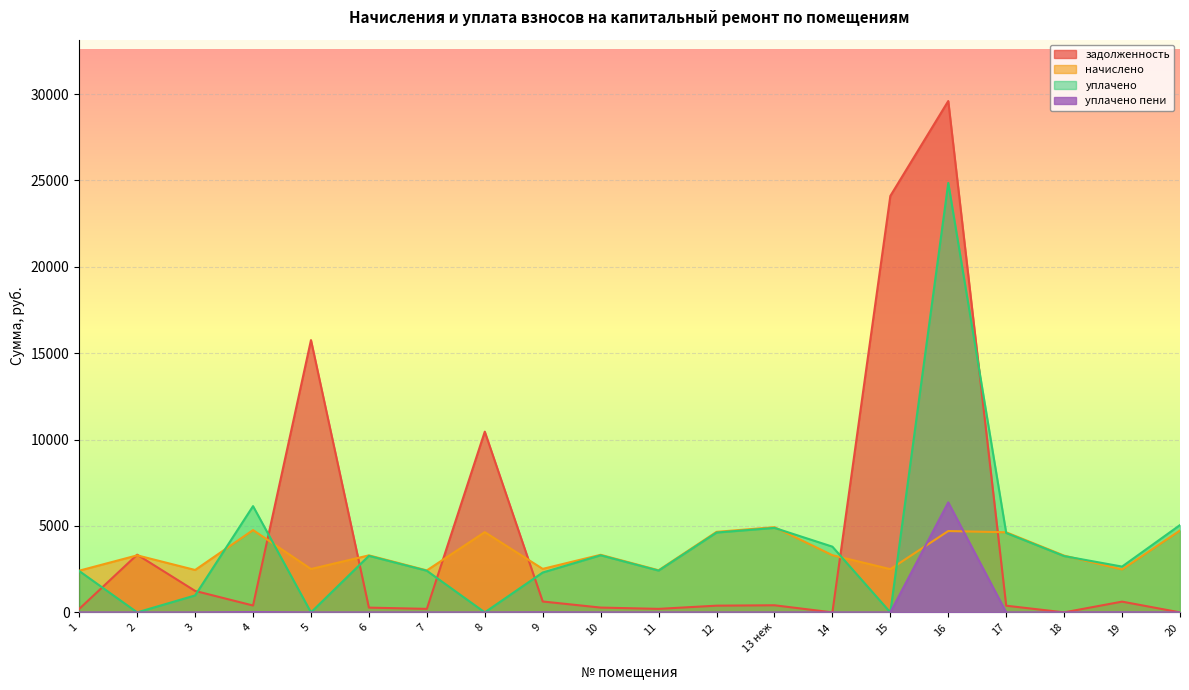

What is the total value across all series at 7?

5040.8